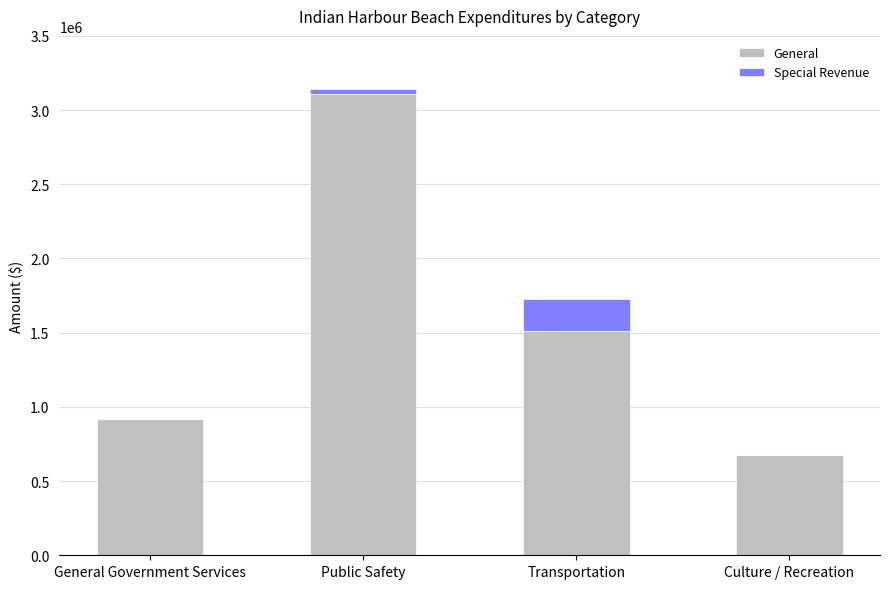

Which category has the highest value in the General series?

Public Safety